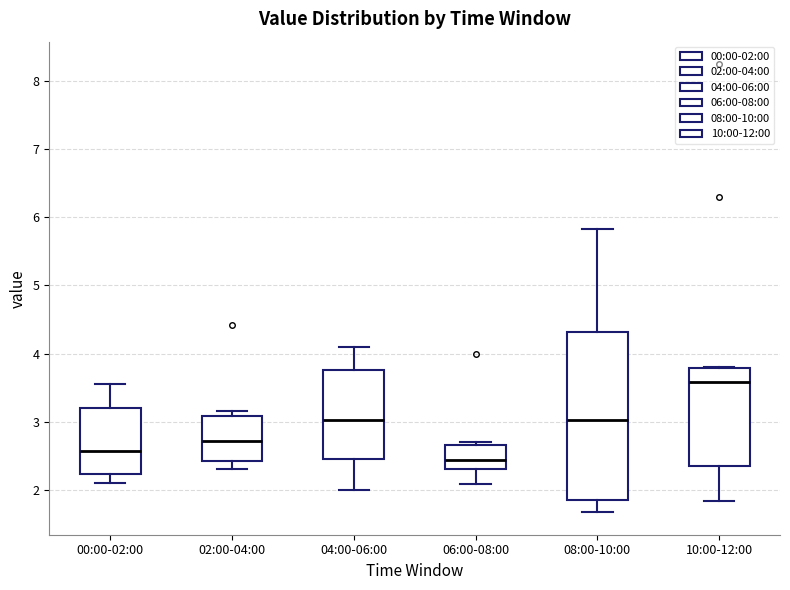

Which box's median line is the lowest?

06:00-08:00